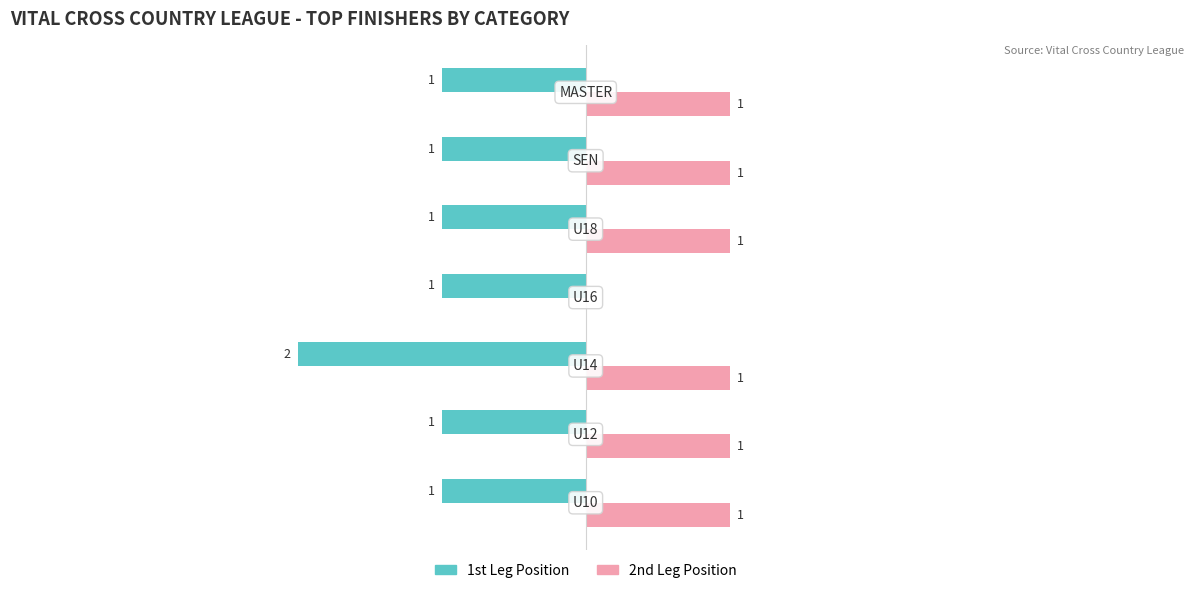

Which series has the largest total across all categories?

2nd Leg Position